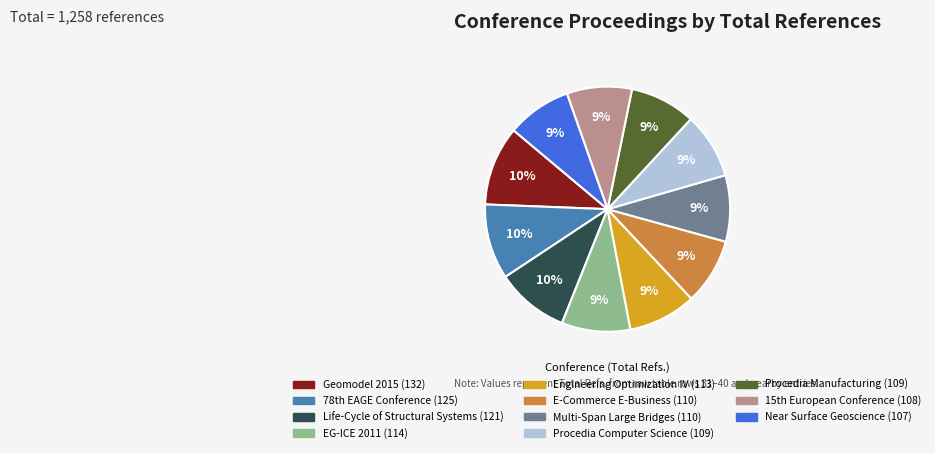

Does Procedia Computer Science account for over 50% of the chart?

No